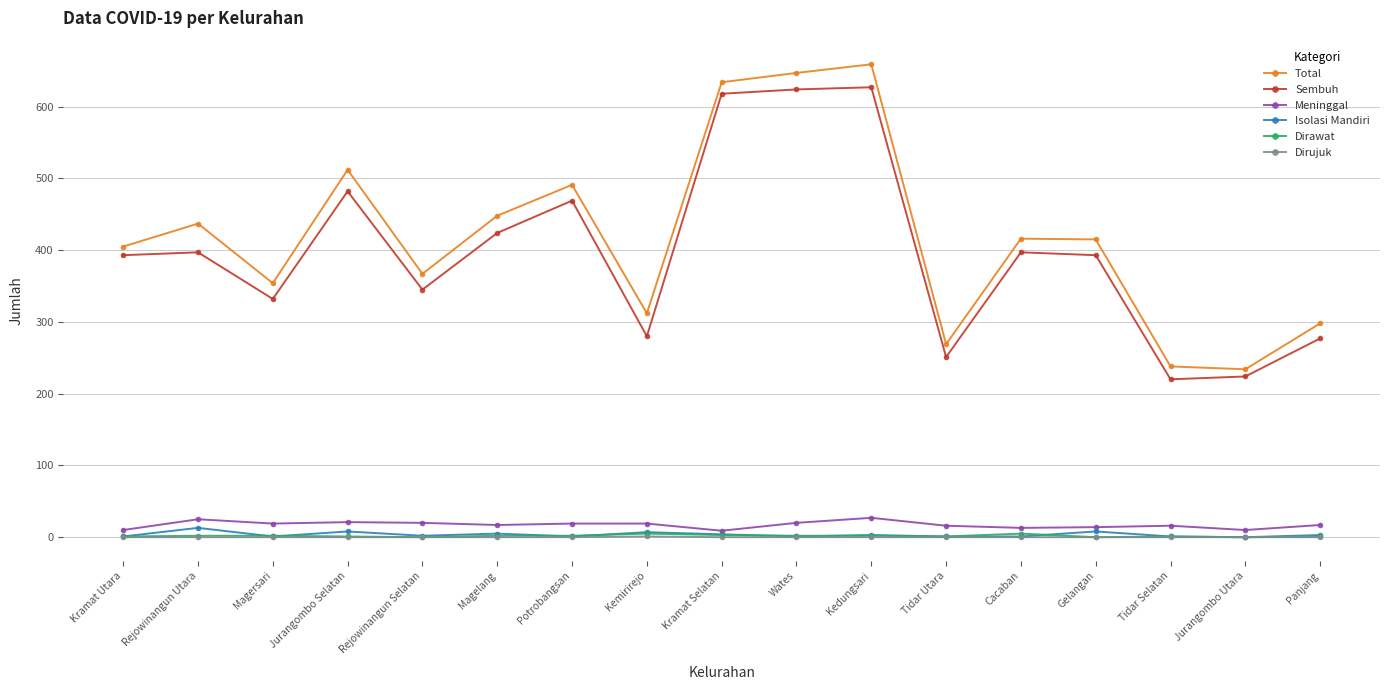

The value of Sembuh at Potrobangsan is 134. True or false?

False